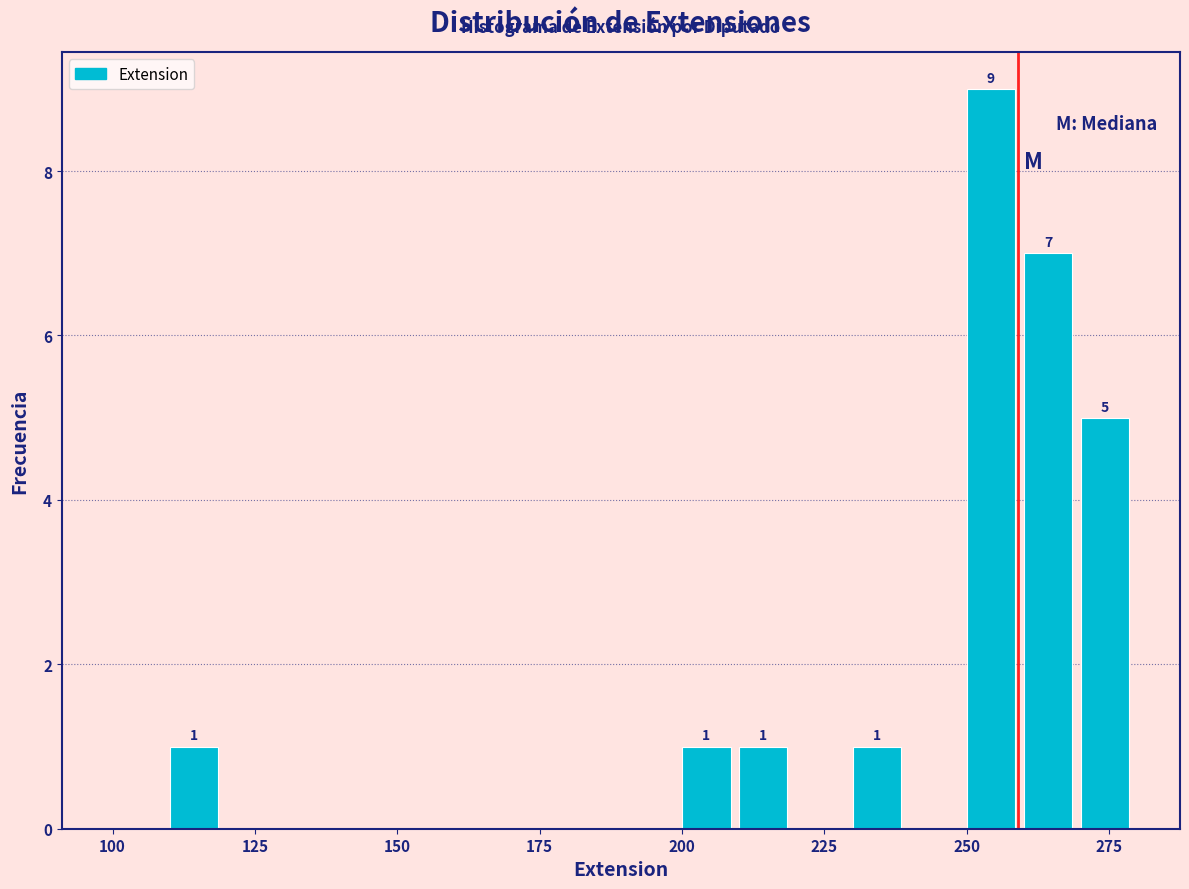

Around what value on the x-axis is the tallest bar? Give the approximate position of its centre, as read against the axis.

255